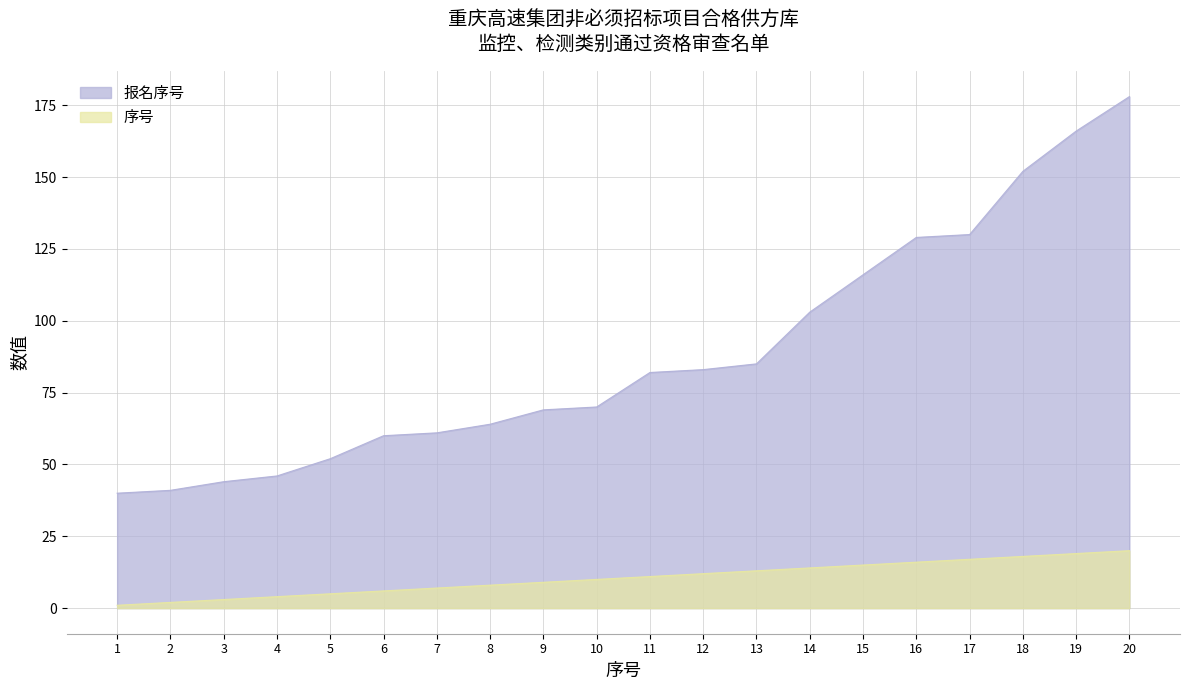

Rank the series by their average value, from highest to lowest.

报名序号, 序号